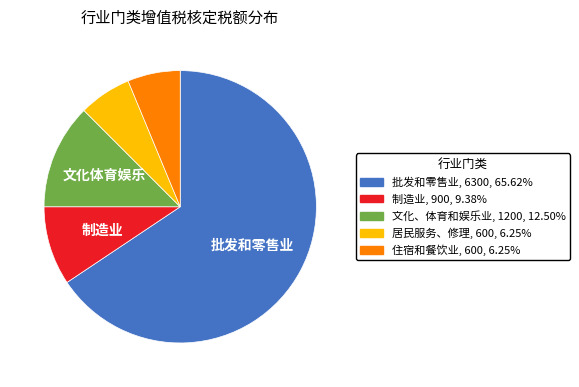

Is there any slice that represents more than half of the pie?

Yes